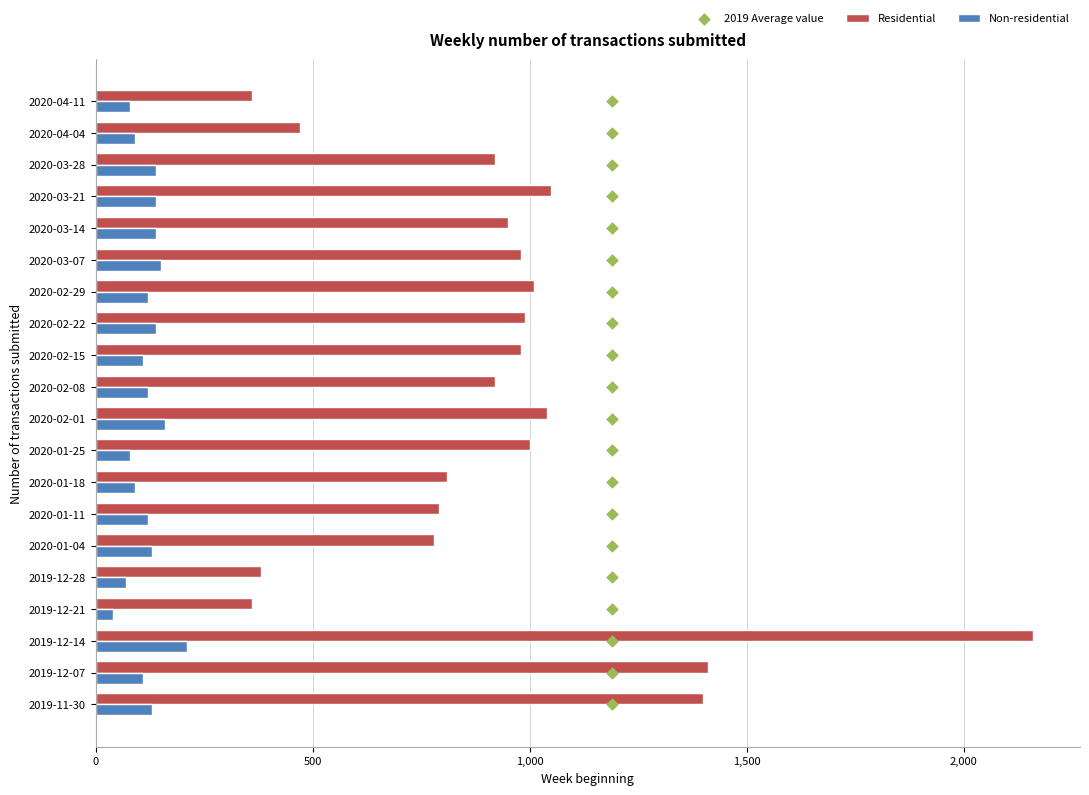

Which series contains the lowest Y value?

2019 Average value